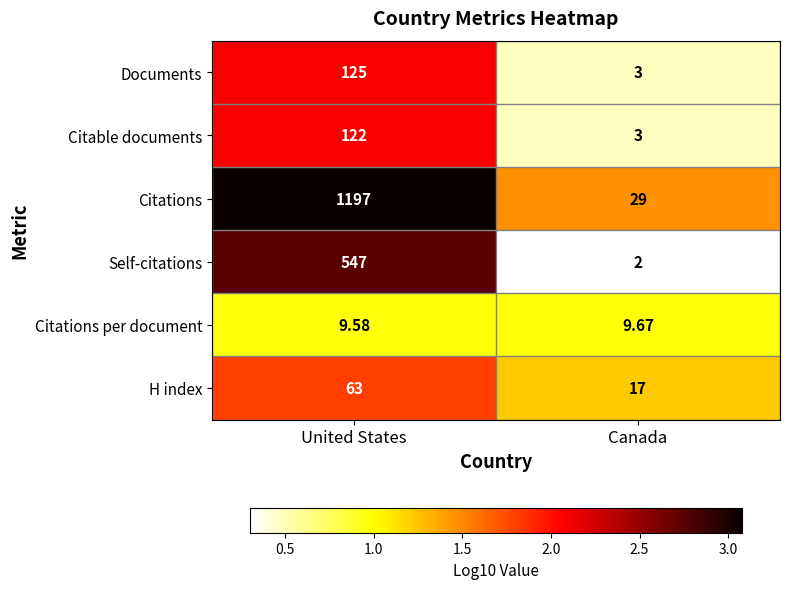

Where is Citations per document nearest to the value 9?

United States